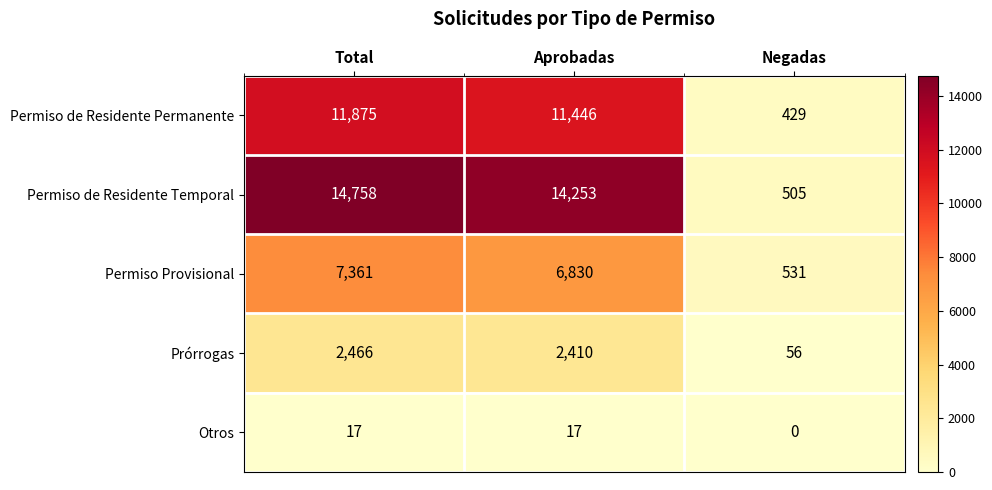

What is the sum of all Permiso de Residente Permanente values?

23750